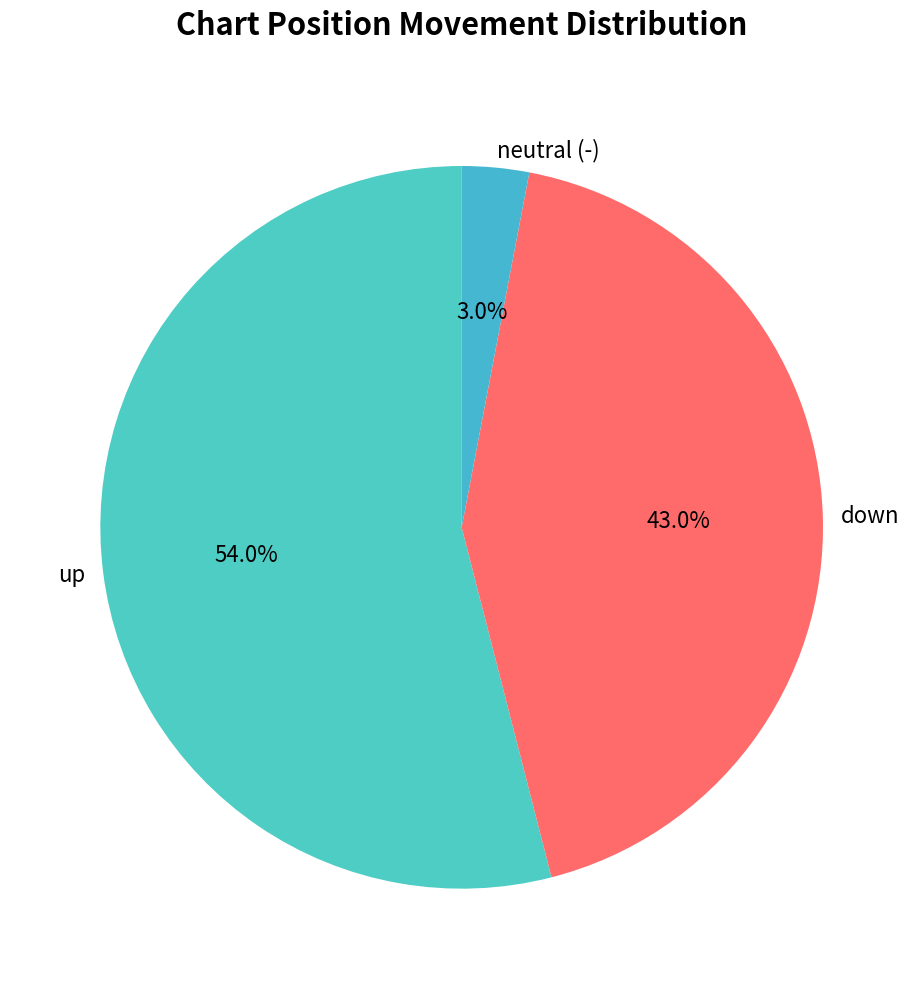

What is the largest slice in the pie chart?

up